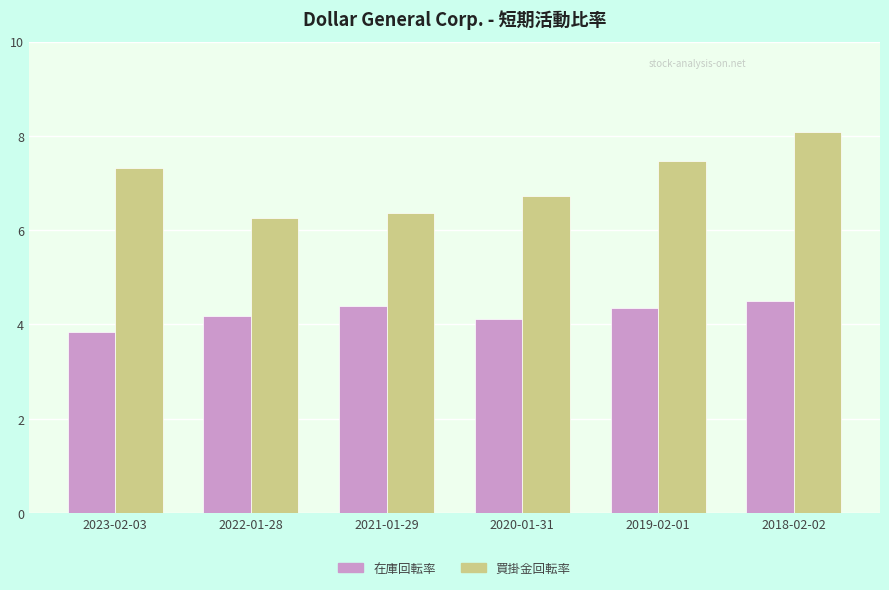

How many 在庫回転率 values are between 4 and 5?

5